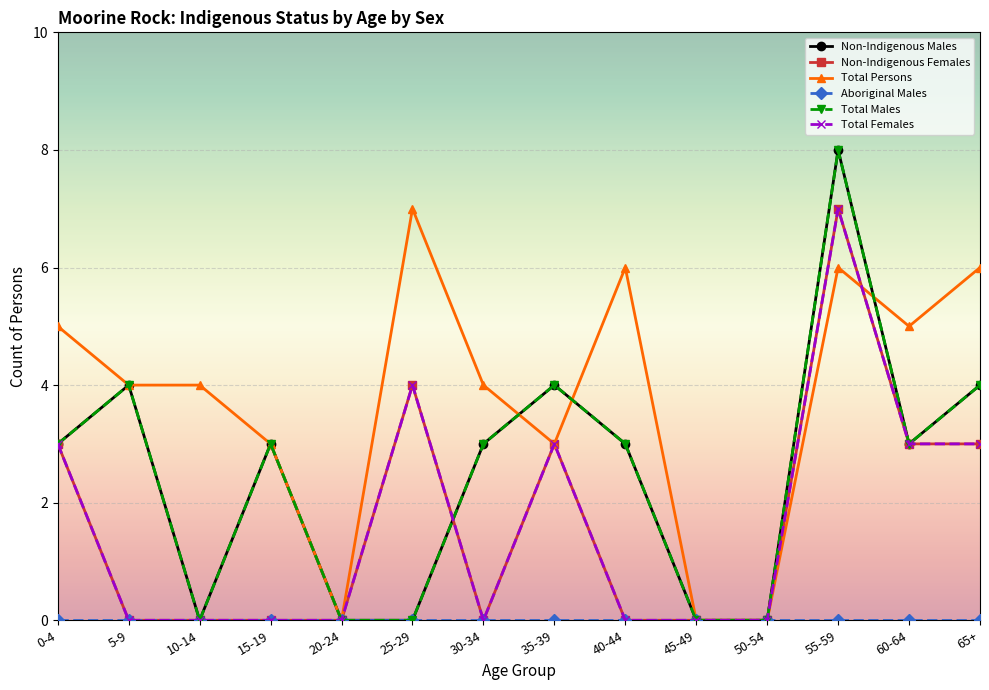

Where is the first local maximum for Total Persons?

25-29